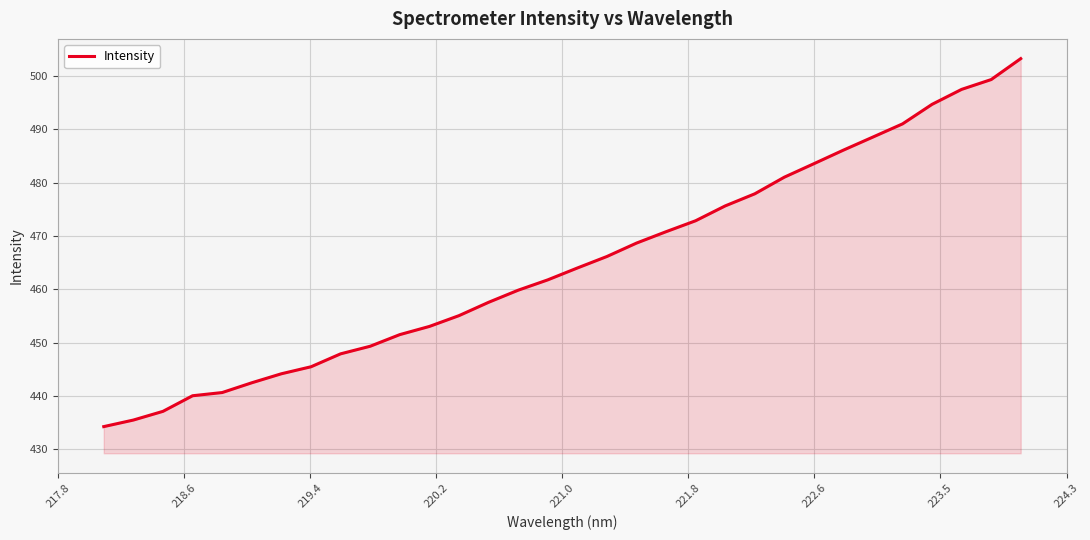

What is the maximum value shown in the chart?

503.2